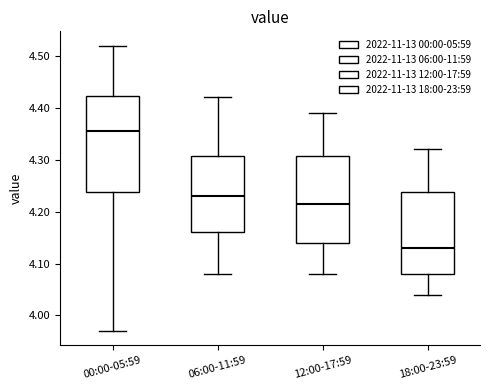

Comparing the boxes themselves (not the whiskers), which one is the tallest?

00:00-05:59